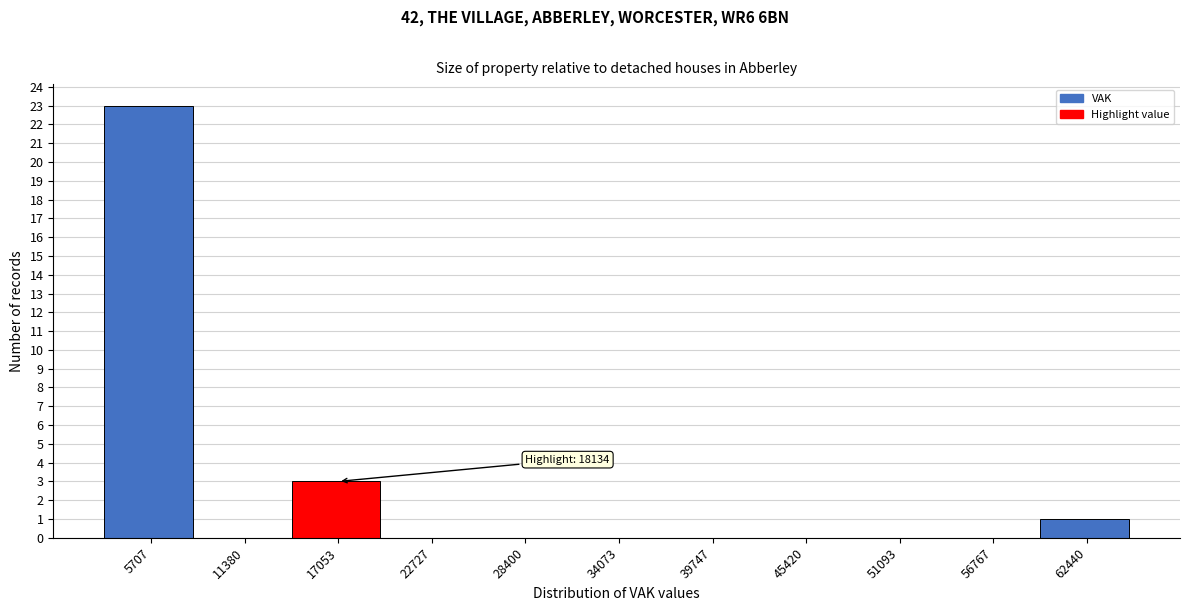

Where is the data nearest to the value 11?

17053